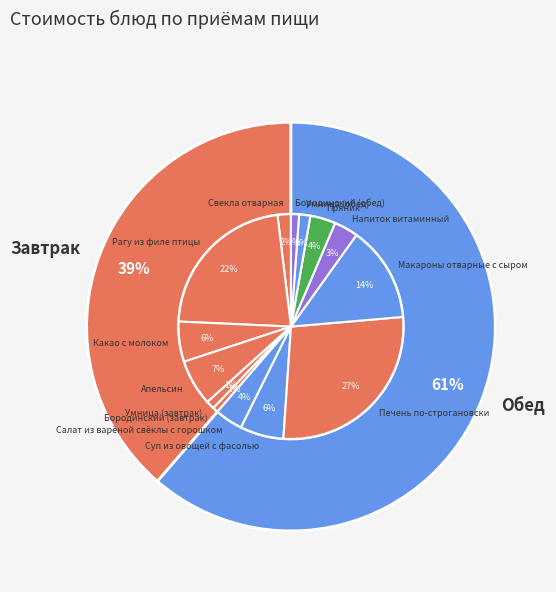

Count the number of slices in the pie.

14